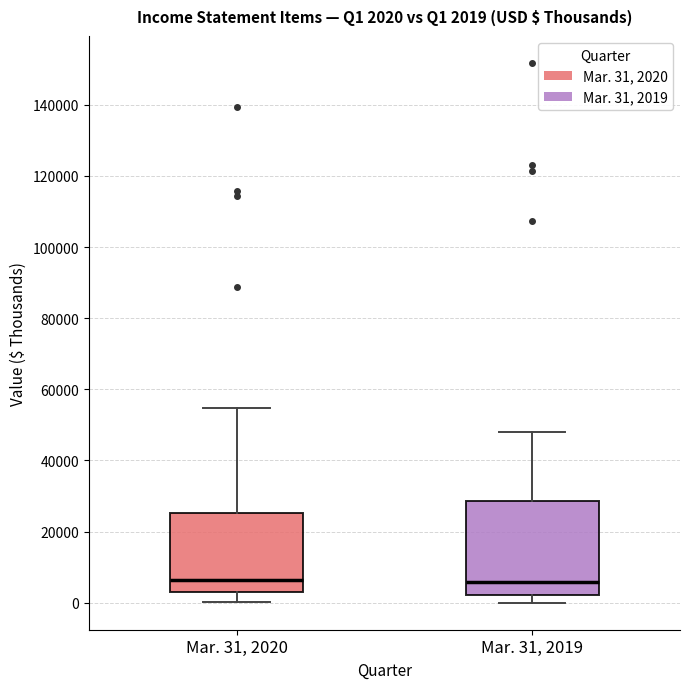

Comparing the boxes themselves (not the whiskers), which one is the tallest?

Mar. 31, 2019